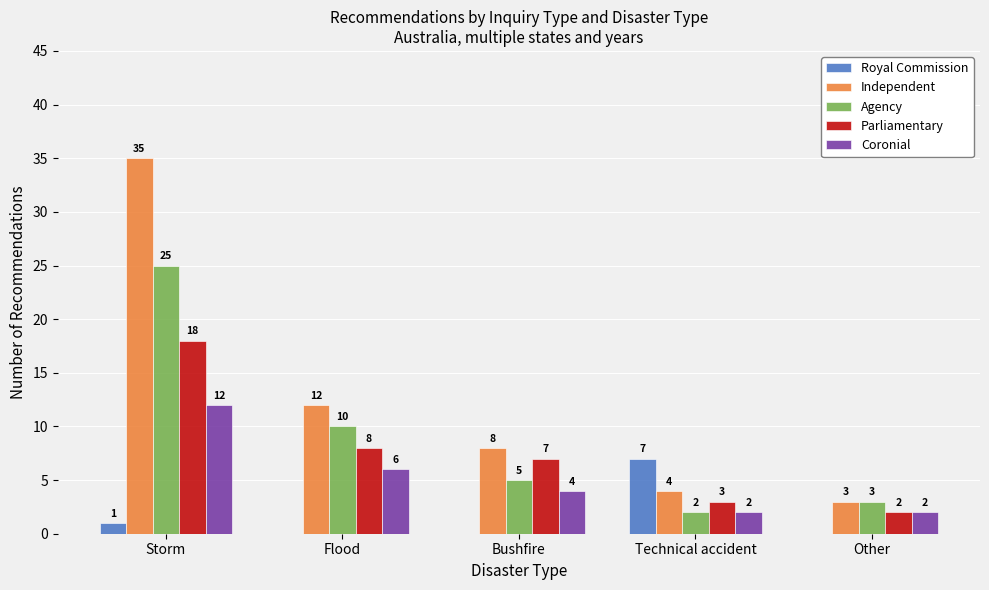

Which series changed the most between Storm and Bushfire?

Independent